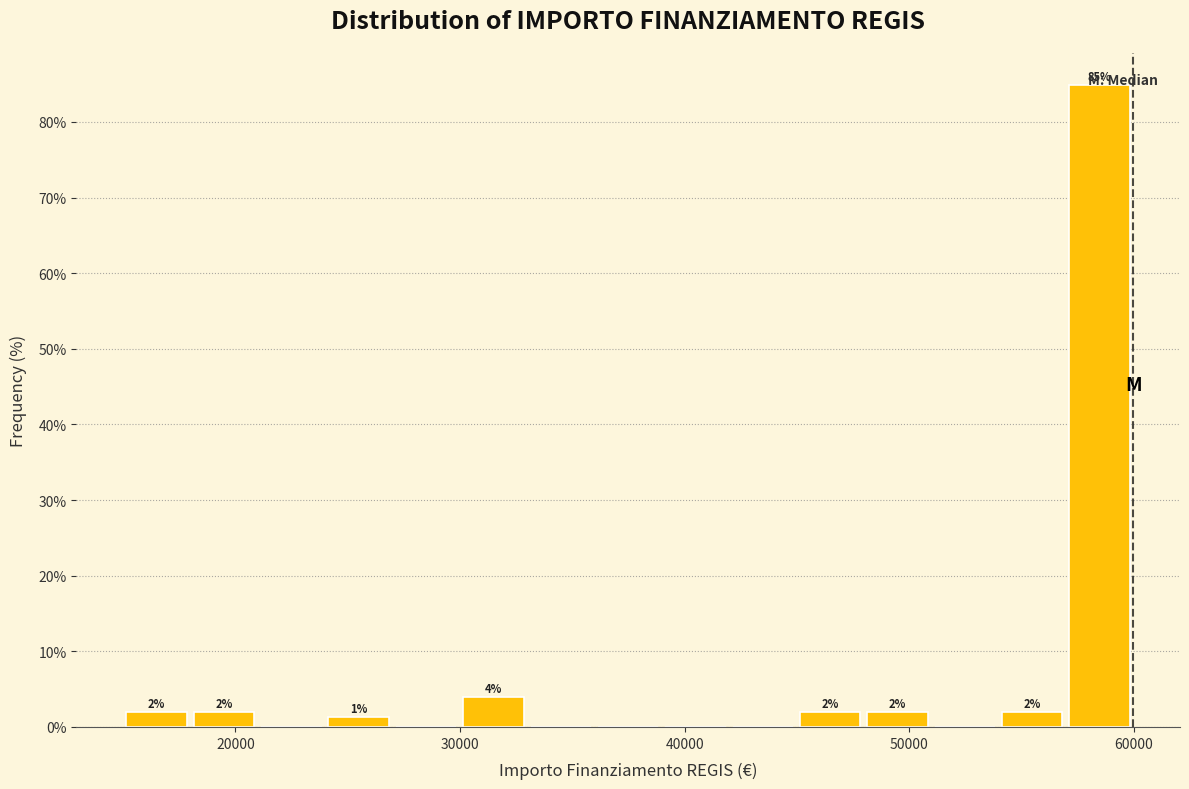

Read against the x-axis, roughly where is the centre of the tallest bar?

58000